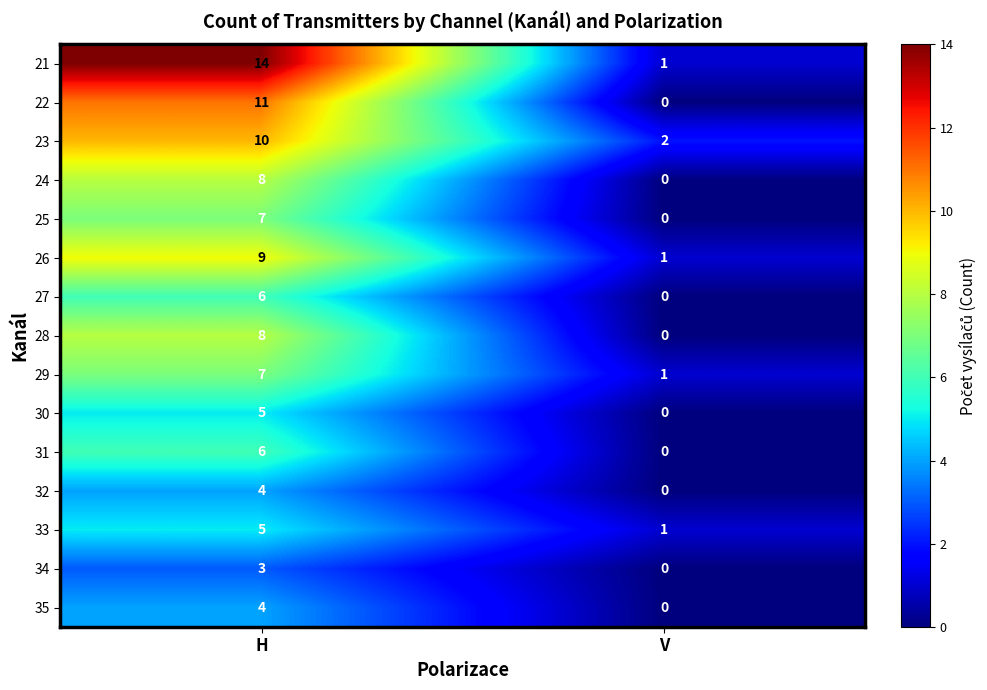

At which label is 34 closest to 1?

V